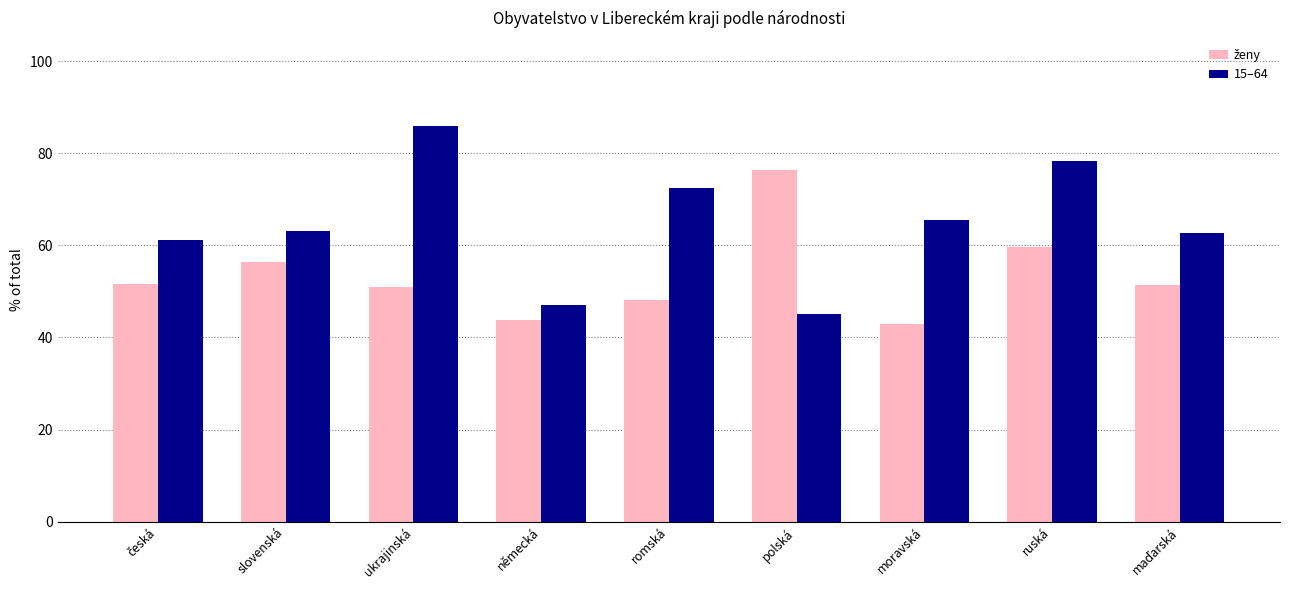

At how many categories does at least one series exceed 85?

1